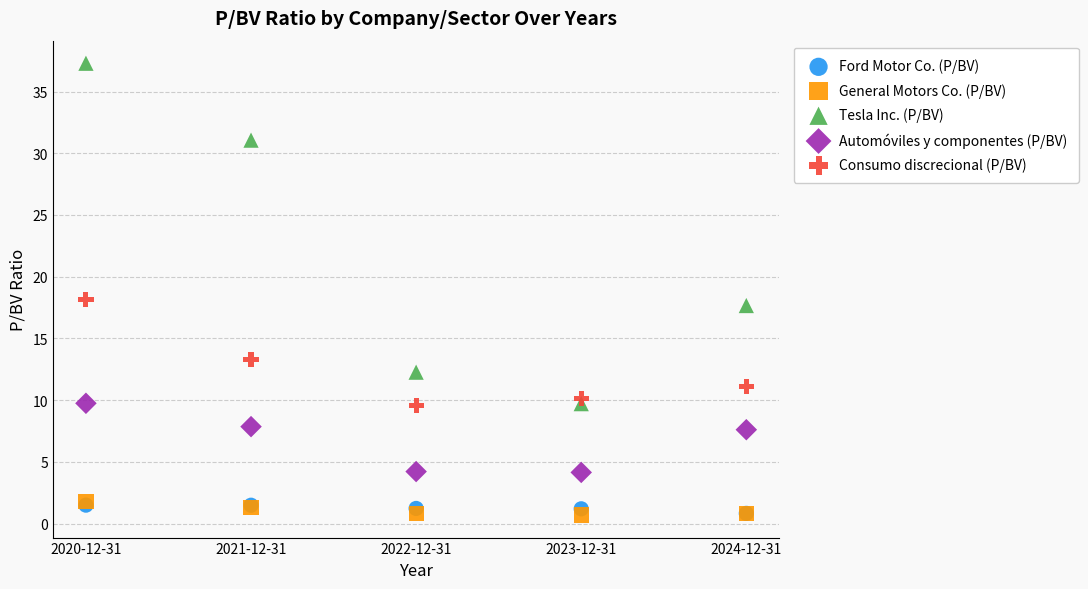

In the Tesla Inc. (P/BV) series, what Y value is closest to 23?

17.7